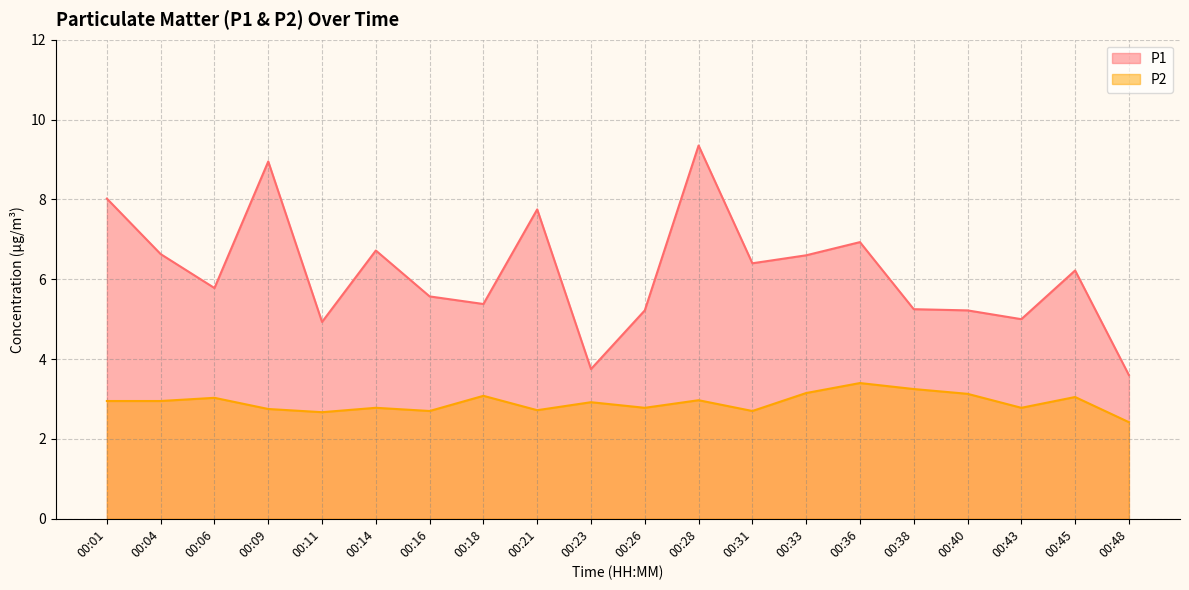

Does the chart display data point markers on the line(s)?

No